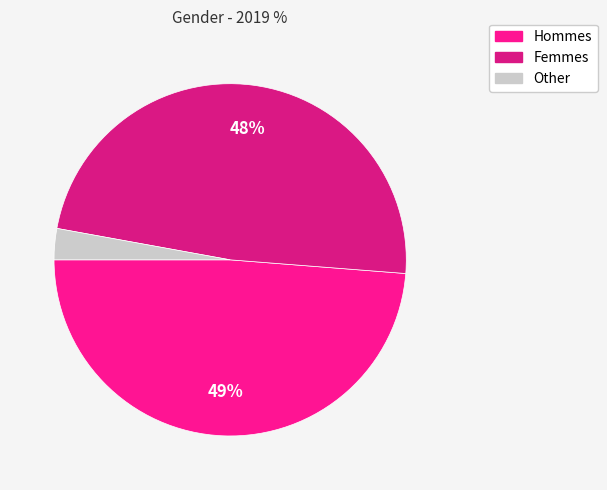

To the nearest percent, what is the average slice percentage?

33%